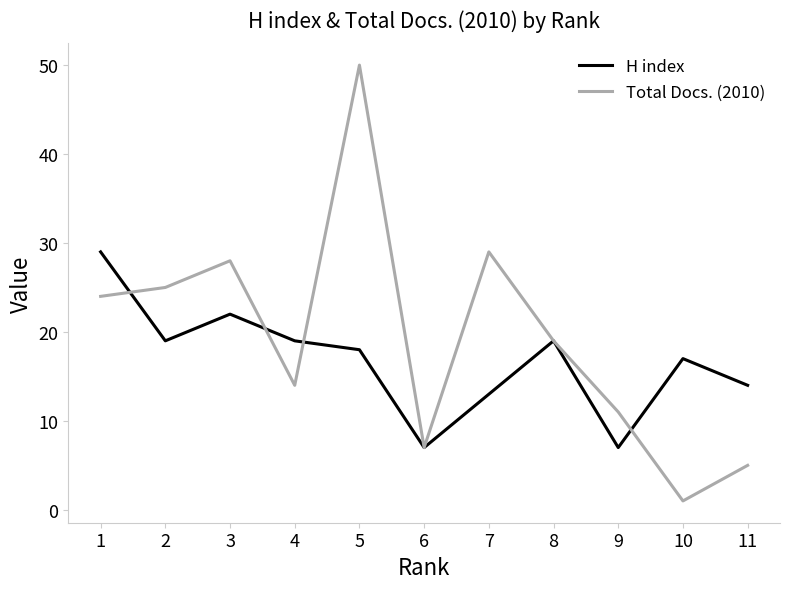

What is the minimum value shown in the chart?

1